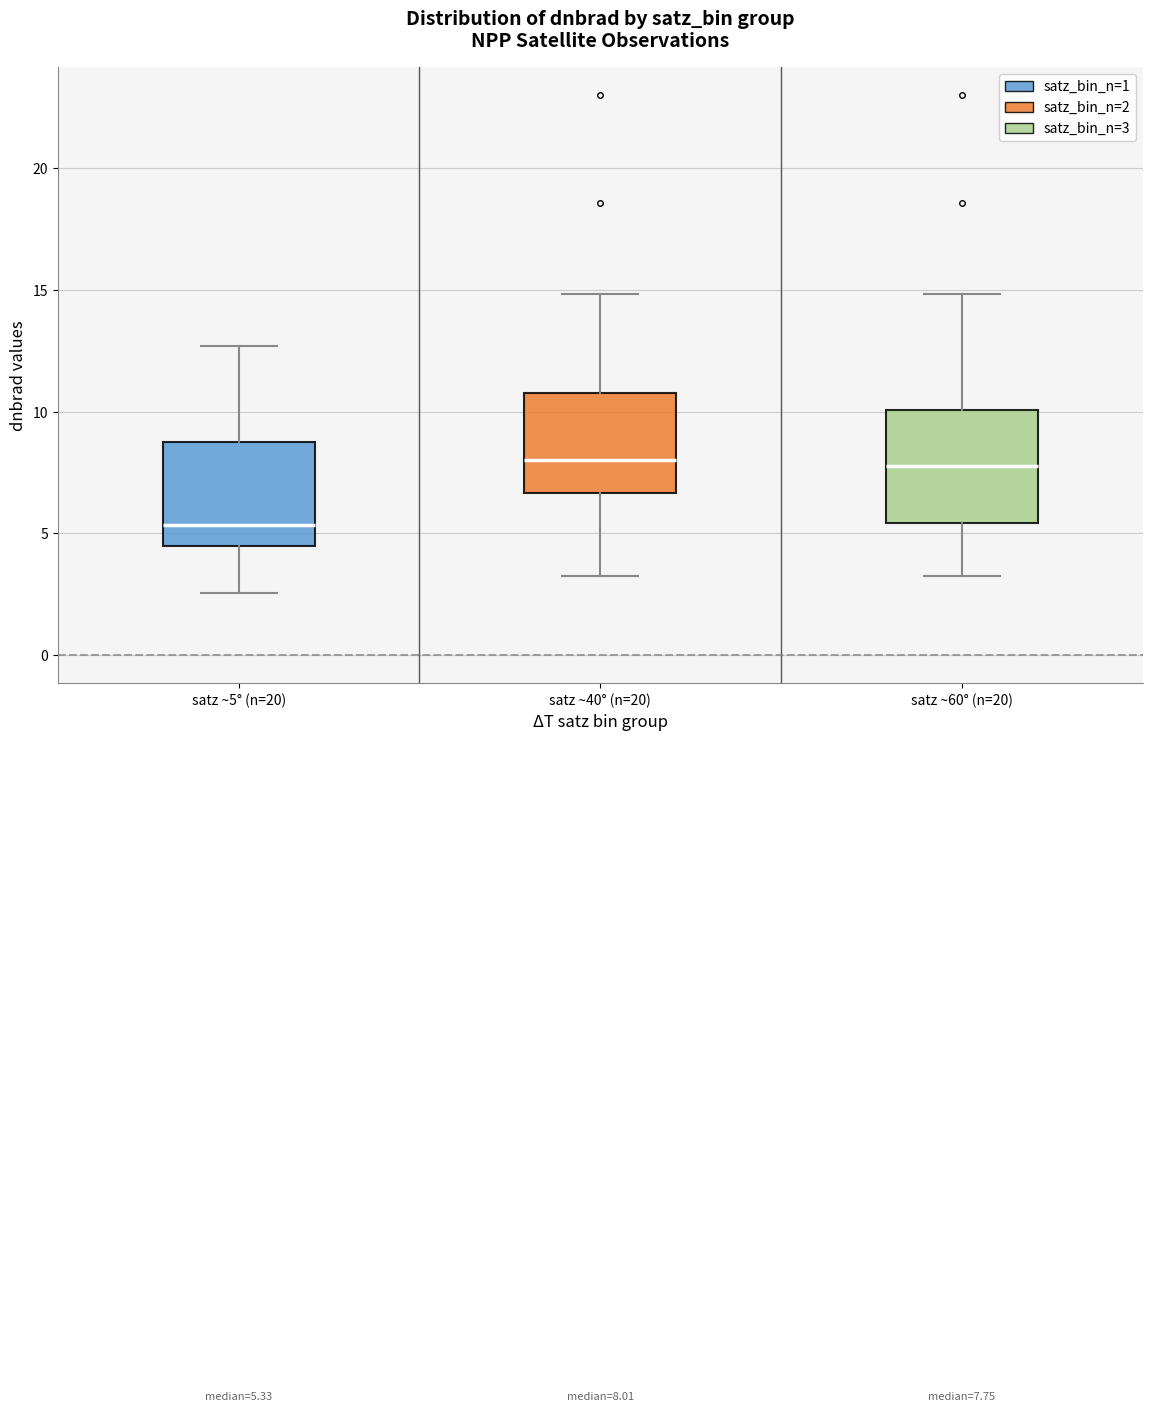

Which box's median line is the lowest?

satz ~5° (n=20)